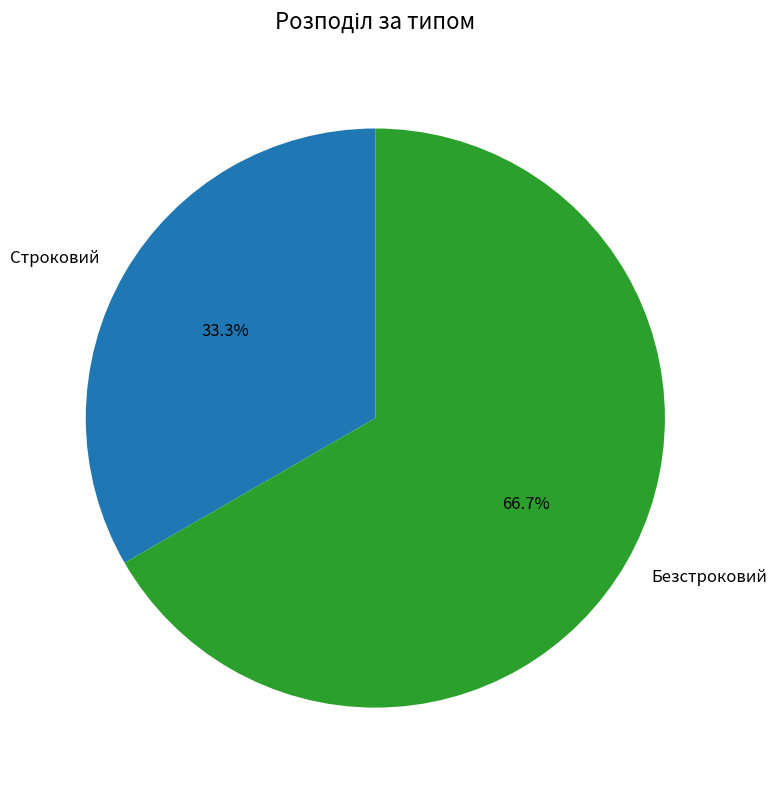

Is it true that Безстроковий is 75% of the pie?

False